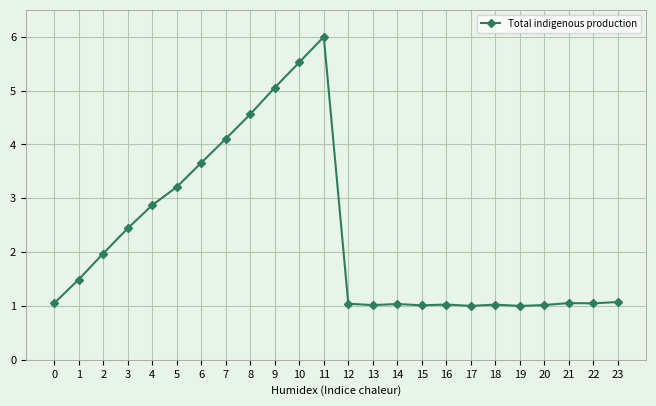

What is the difference between the second highest and second lowest values?

4.5